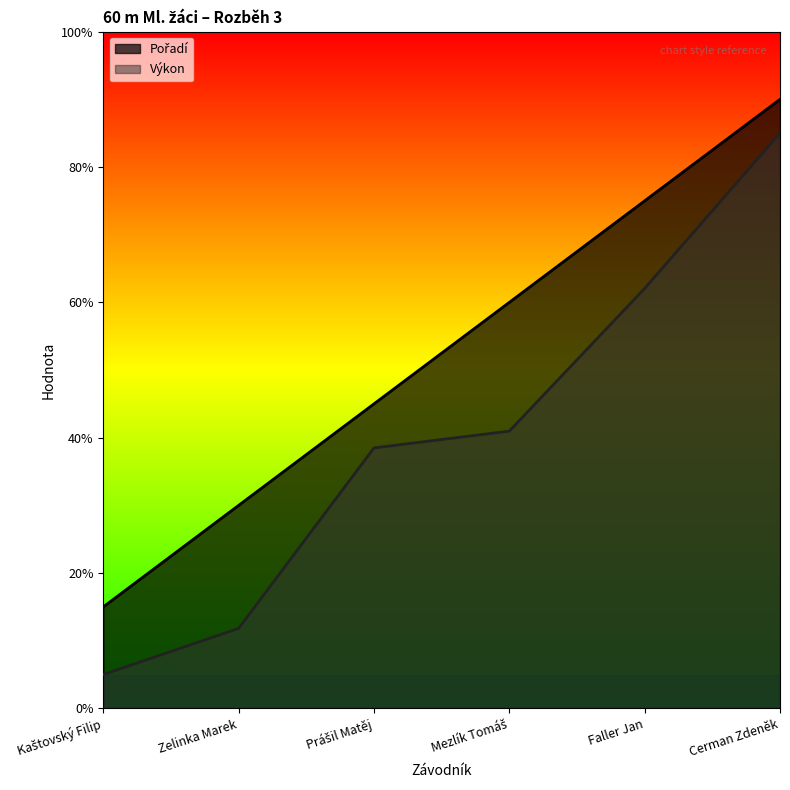

Is it true that Pořadí equals 10.3 at Mezlík Tomáš?

False